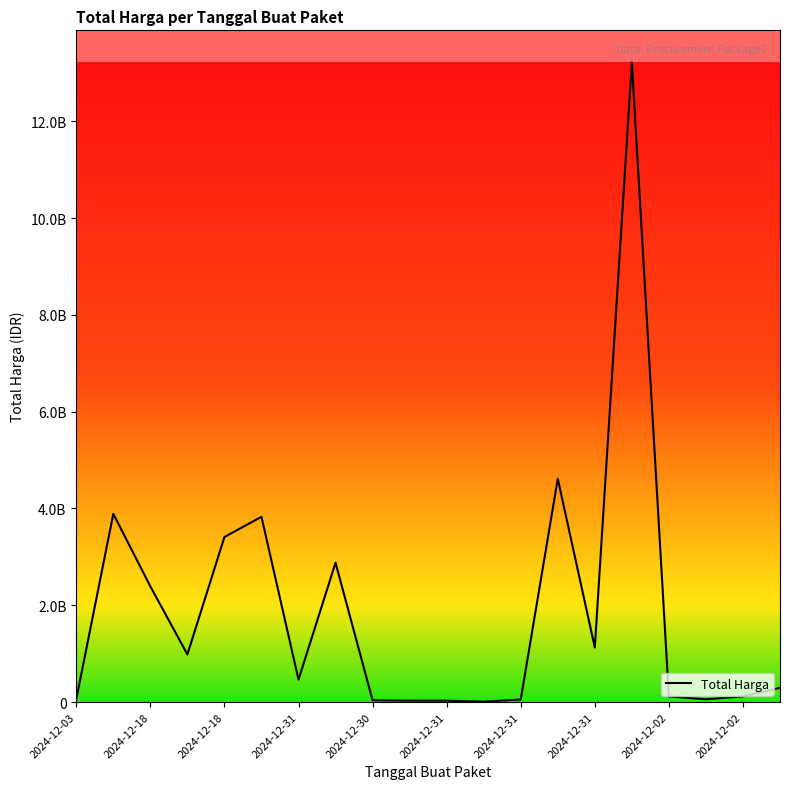

What is the minimum value shown in the chart?

8550000